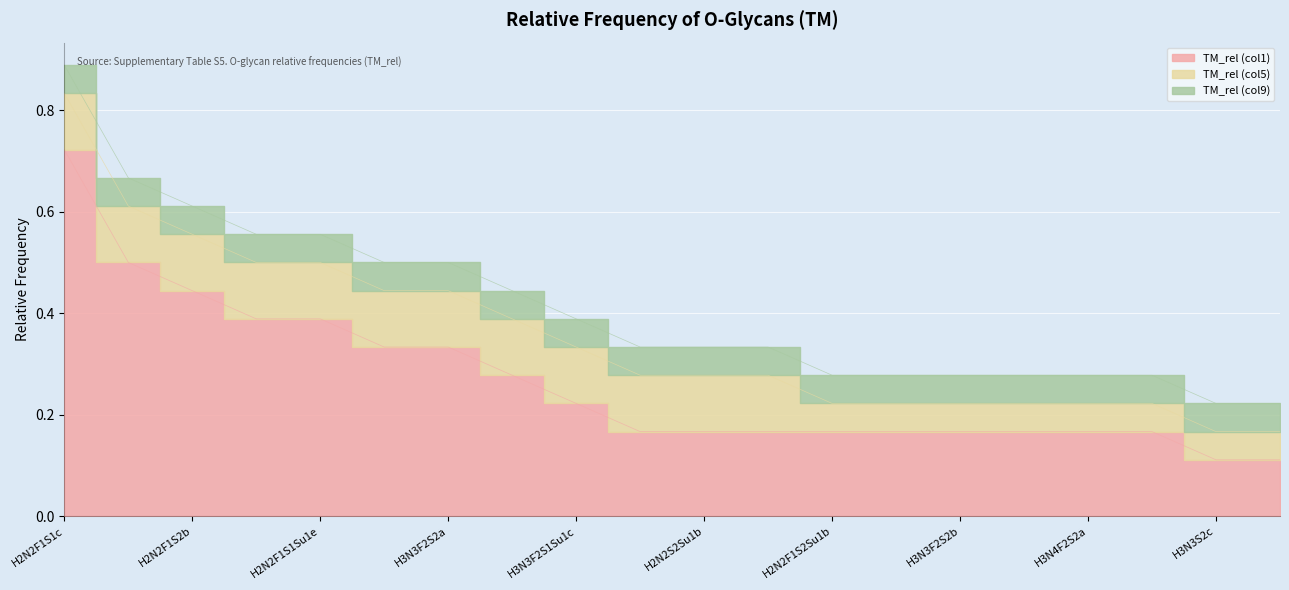

At which category does the chart reach its peak across all series?

H2N2F1S1c